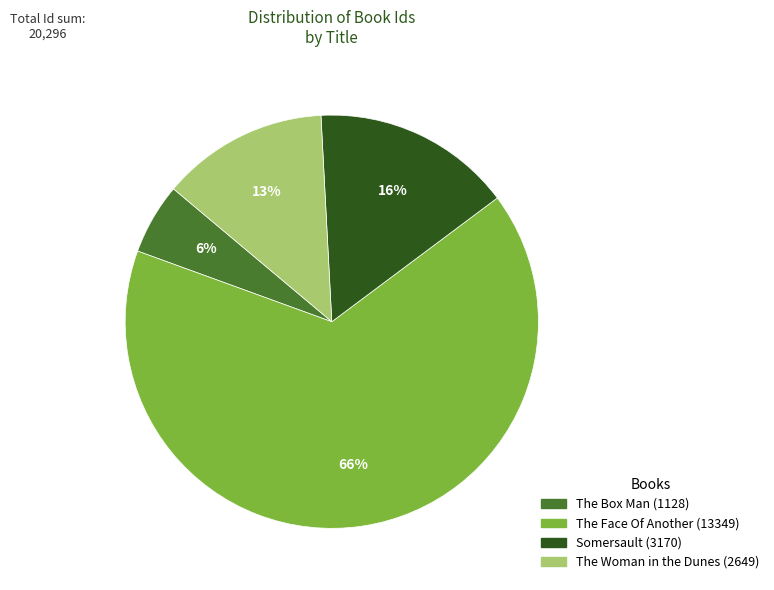

Which has a higher value, The Woman in the Dunes or The Box Man?

The Woman in the Dunes